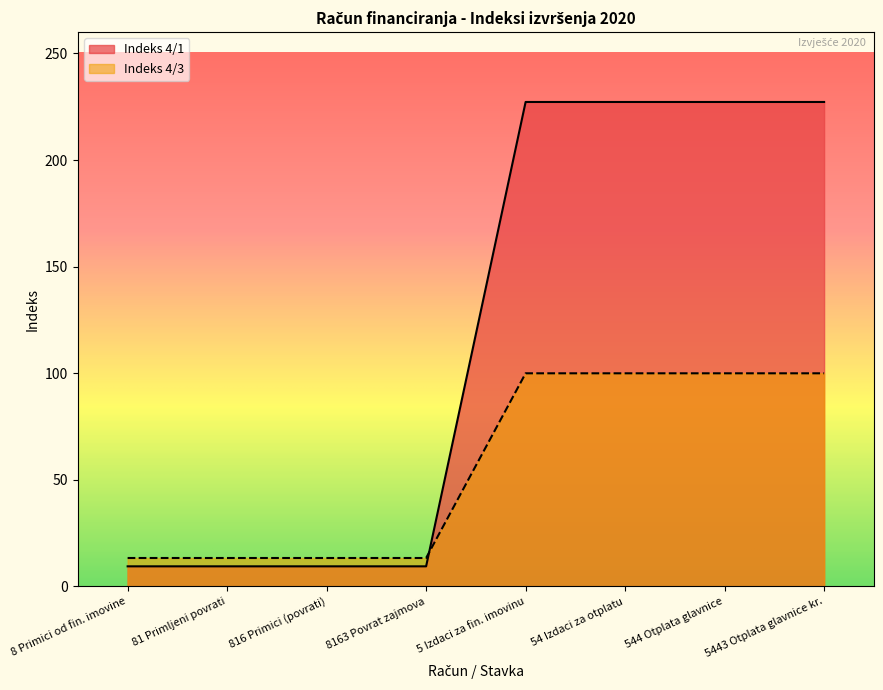

After their last crossing, which series has the higher values: Indeks 4/1 or Indeks 4/3?

Indeks 4/1